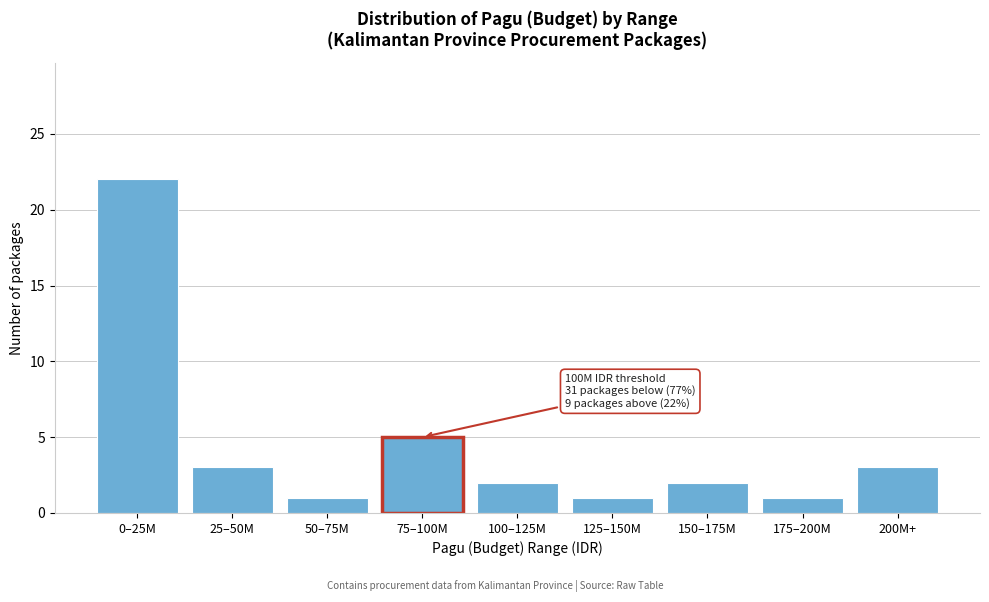

Reading left to right, extract all data points from this chart.

0–25M=22	25–50M=3	50–75M=1	75–100M=5	100–125M=2	125–150M=1	150–175M=2	175–200M=1	200M+=3